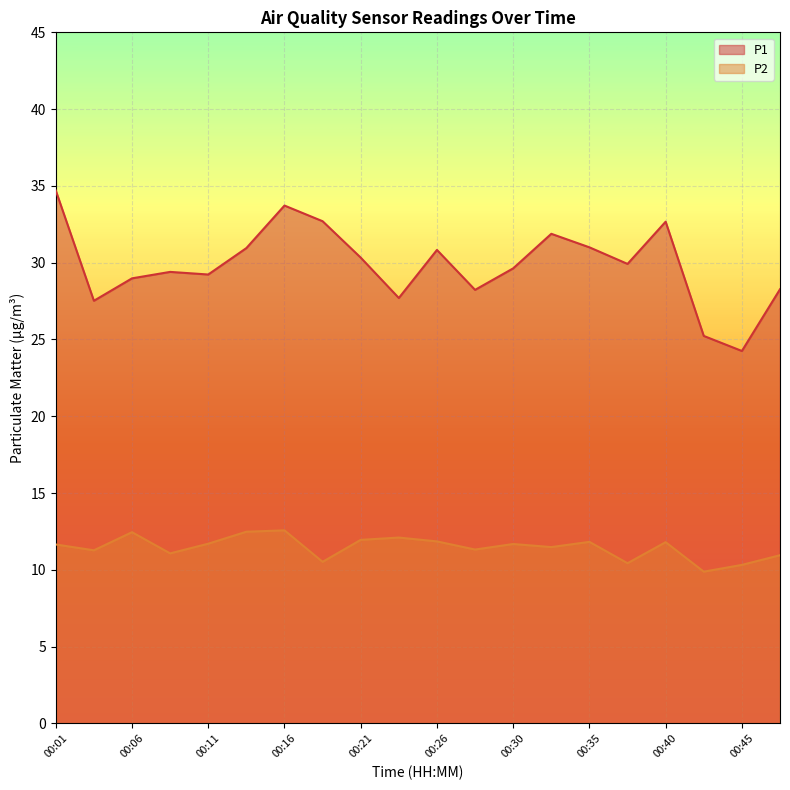

At which label is P1 closest to 29?

00:06